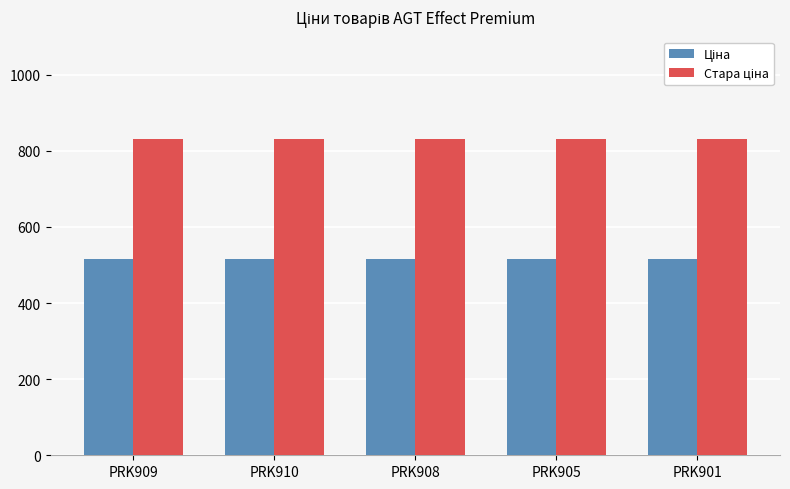

What is the total value across all series at PRK901?

1348.2